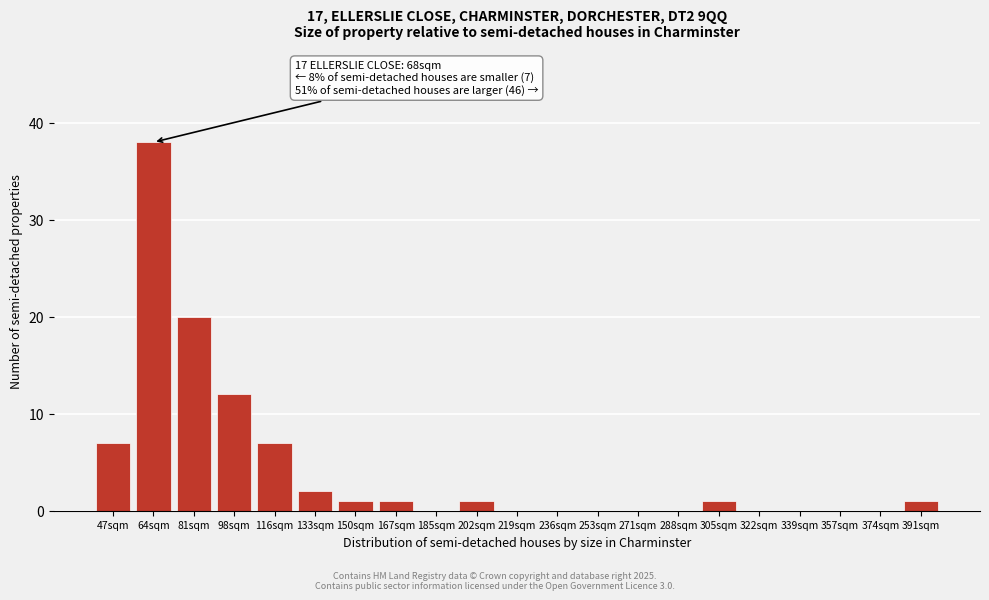

Reading left to right, extract all data points from this chart.

47sqm=7	64sqm=38	81sqm=20	98sqm=12	116sqm=7	133sqm=2	150sqm=1	167sqm=1	185sqm=0	202sqm=1	219sqm=0	236sqm=0	253sqm=0	271sqm=0	288sqm=0	305sqm=1	322sqm=0	339sqm=0	357sqm=0	374sqm=0	391sqm=1